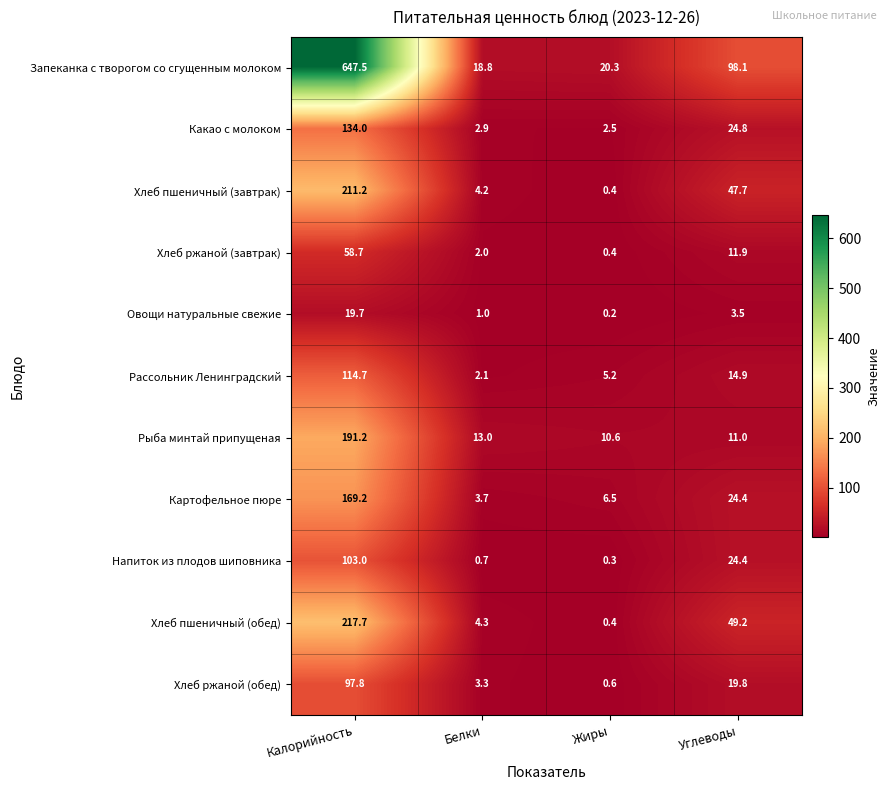

Rank the series by their maximum value, from highest to lowest.

Запеканка с творогом со сгущенным молоком, Хлеб пшеничный (обед), Хлеб пшеничный (завтрак), Рыба минтай припущеная, Картофельное пюре, Какао с молоком, Рассольник Ленинградский, Напиток из плодов шиповника, Хлеб ржаной (обед), Хлеб ржаной (завтрак), Овощи натуральные свежие